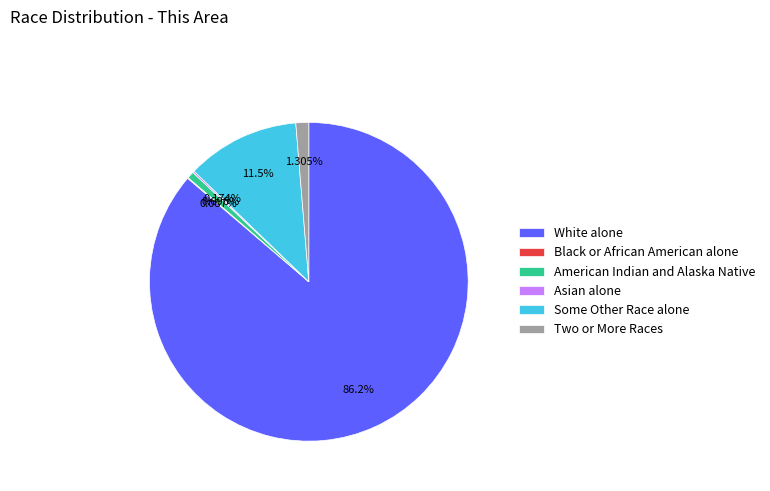

True or false: White alone accounts for 86% of the total.

True